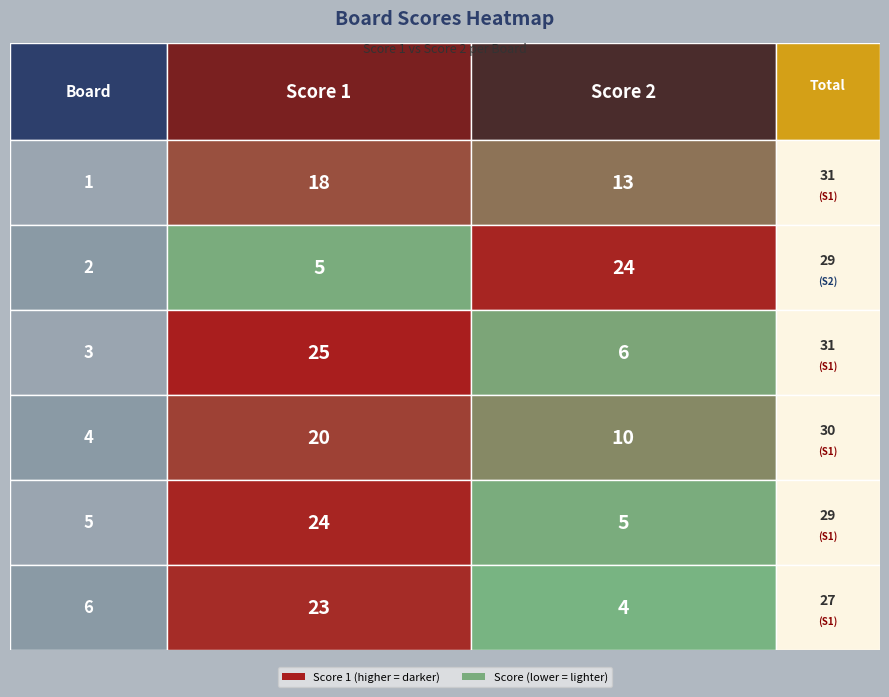

Rank the series at 0 from lowest to highest value.

2, 1, 4, 6, 5, 3